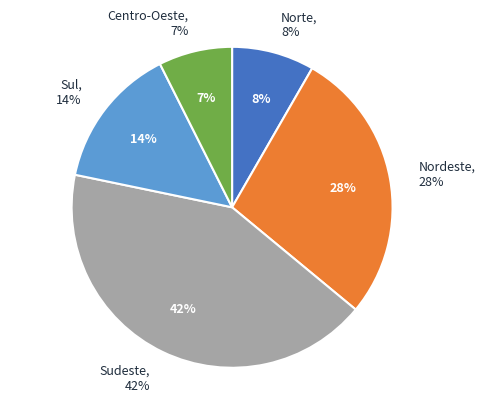

To the nearest percent, what is the average slice percentage?

20%